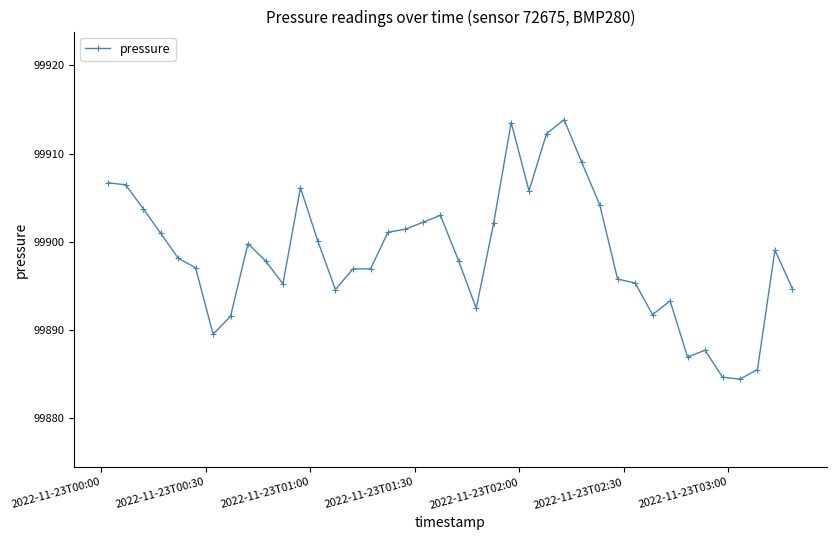

How many data points does each series have?

40